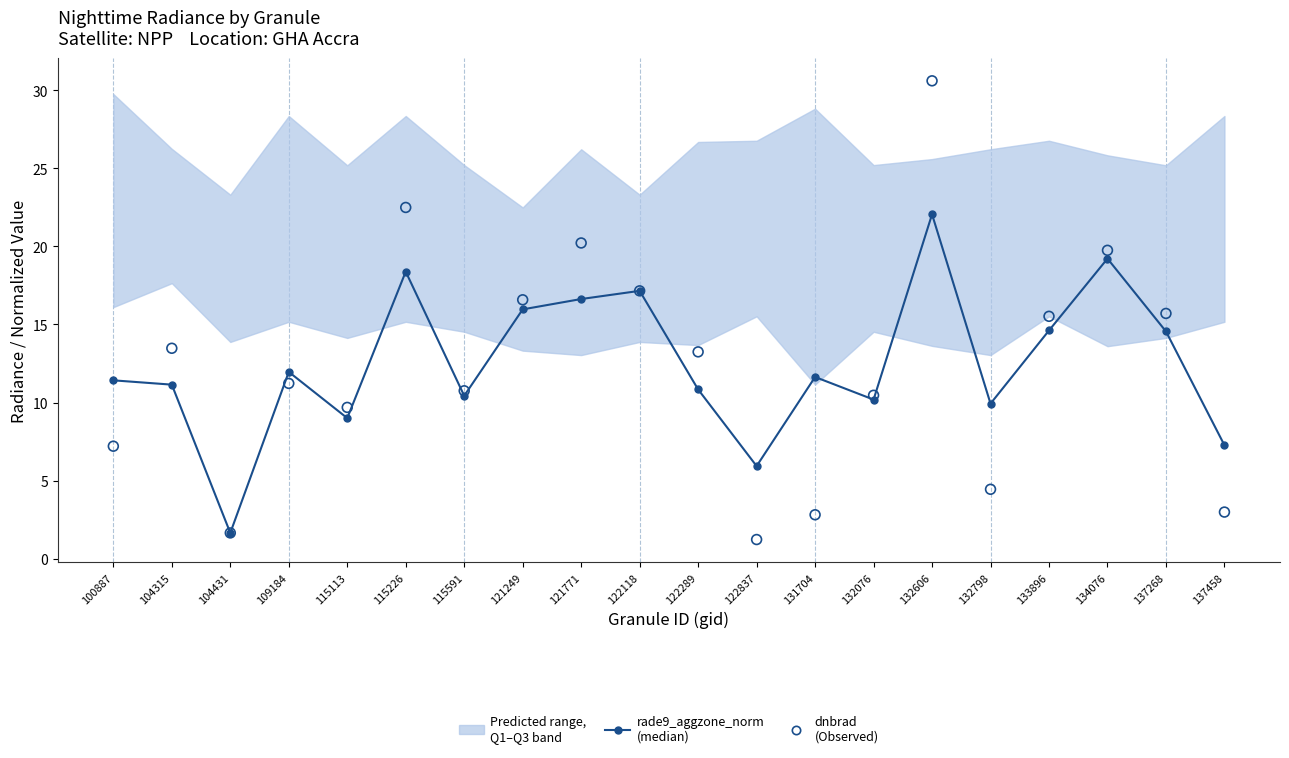

At which category is the sum across all series the highest?

132606